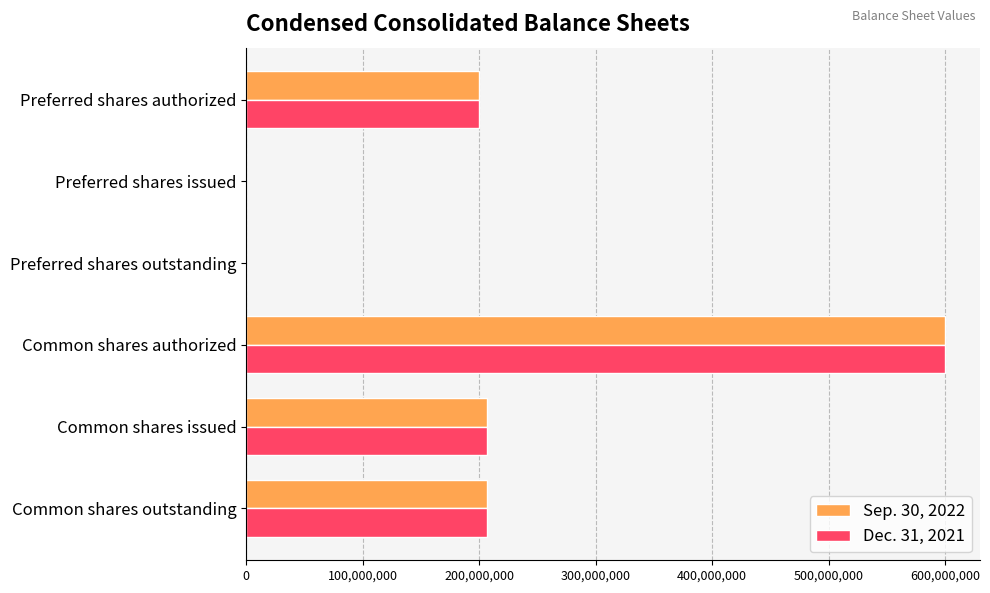

What is the greatest value displayed?

600000000